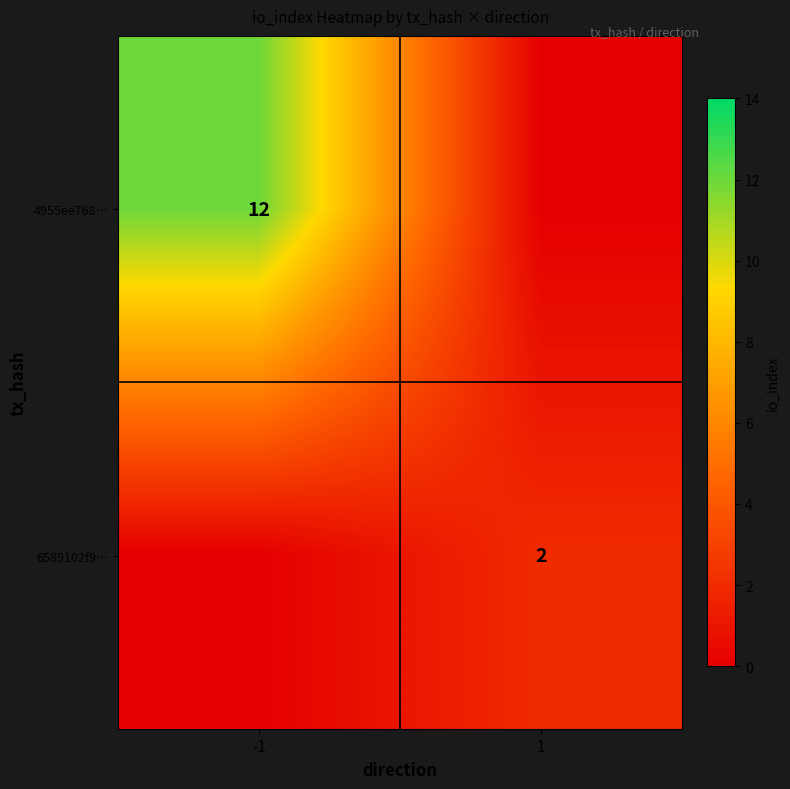

How many series are shown in this chart?

2